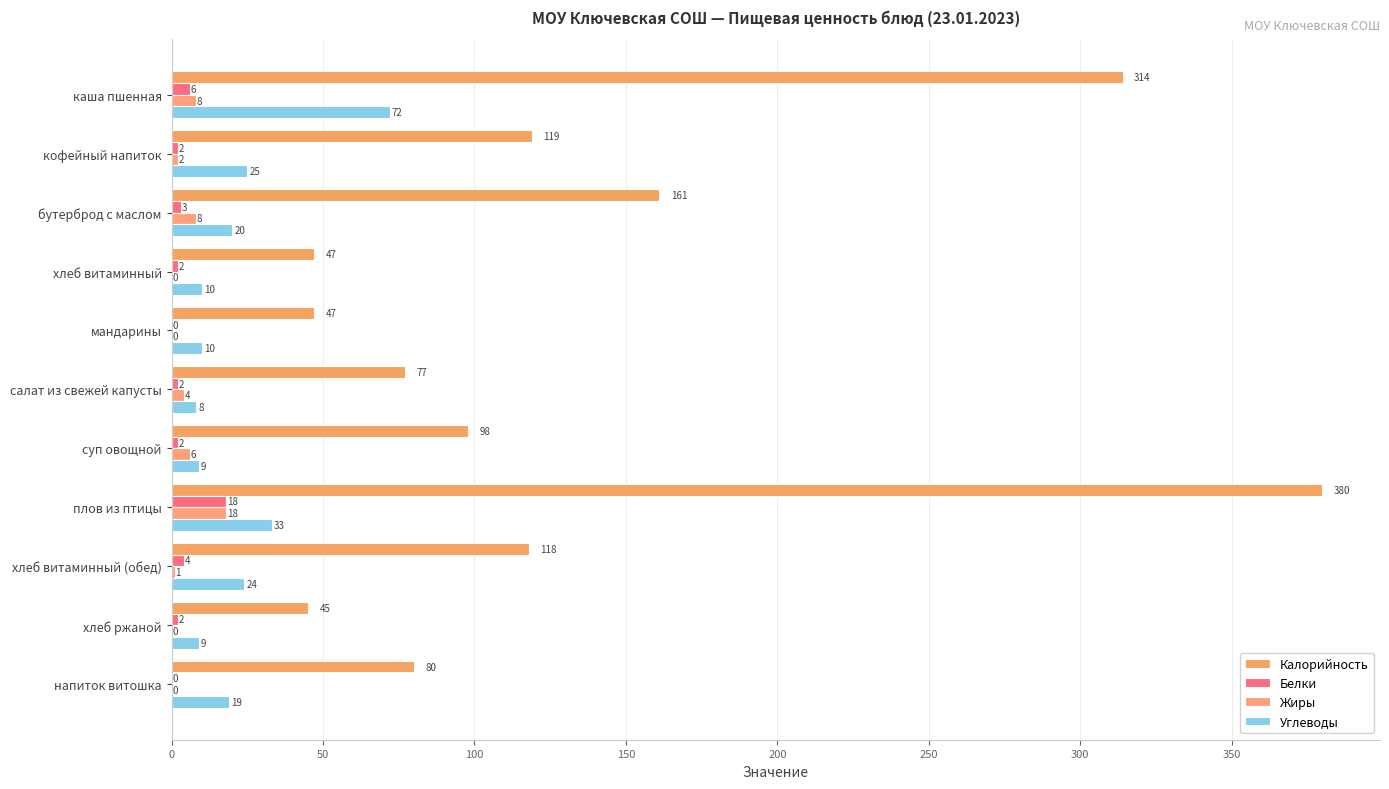

How many values in Жиры are above zero?

7